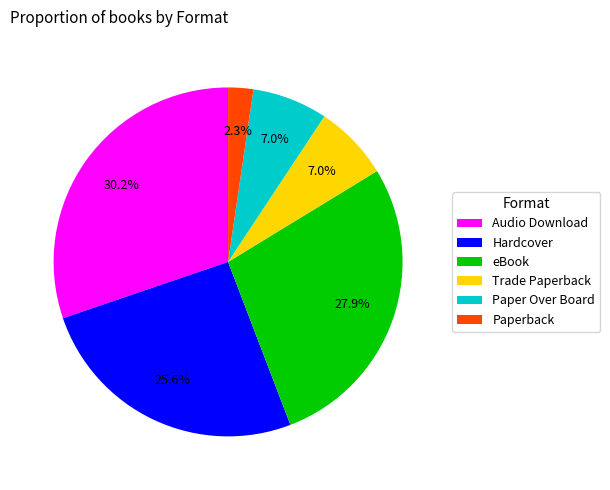

To the nearest percent, what is the difference between the largest and smallest slice percentages?

28%